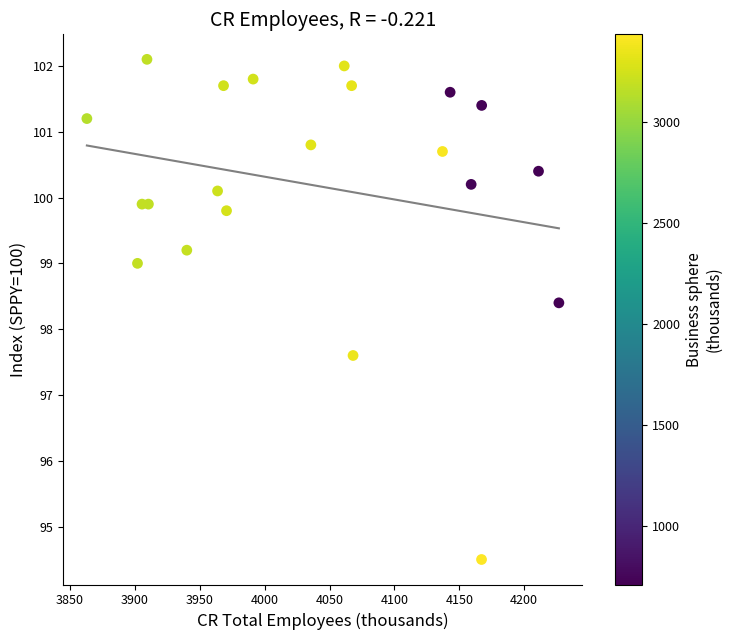

What is the range of Y values (max minus min)?

7.6